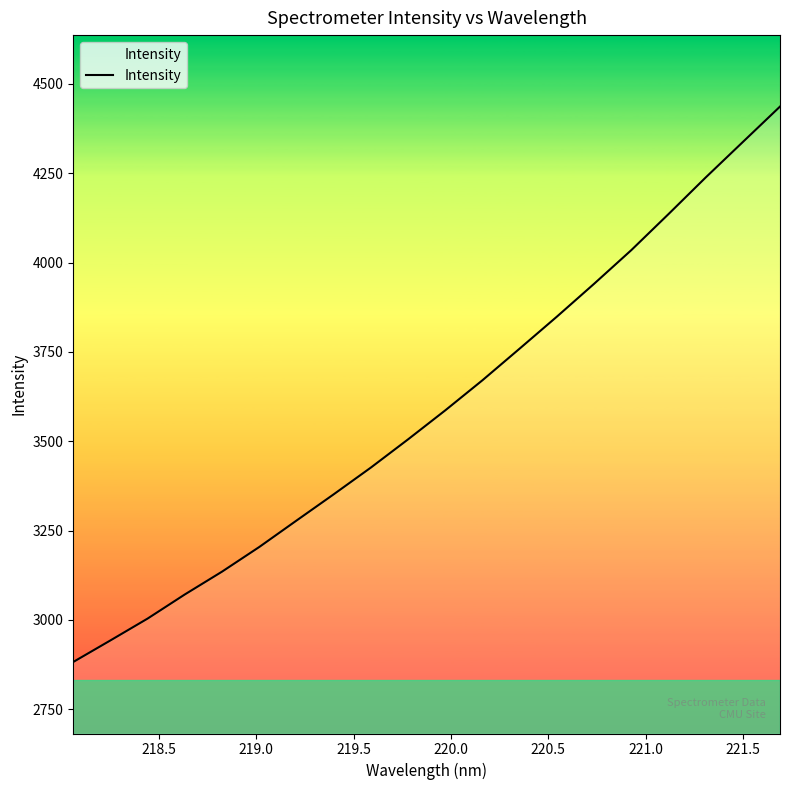

Is this an area chart (filled region under the line)?

No